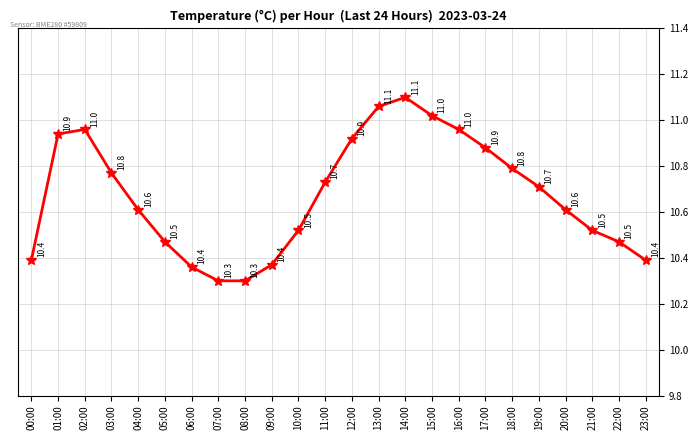

What is the difference between the maximum and second lowest values?

0.8